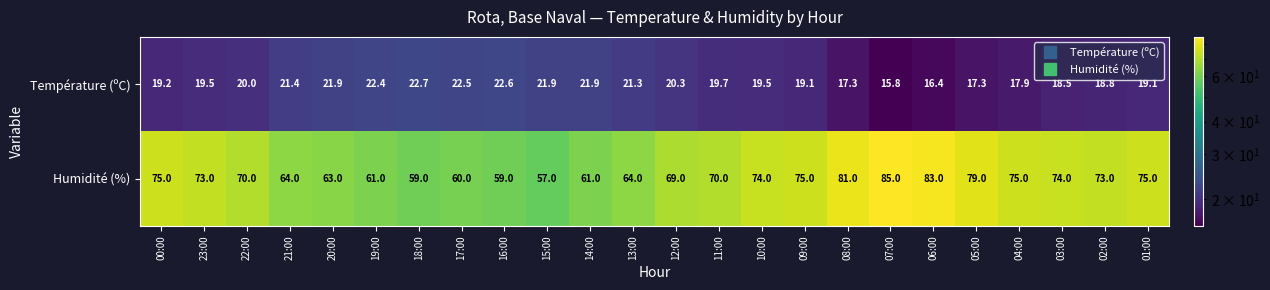

How many categories are shown in the chart?

24